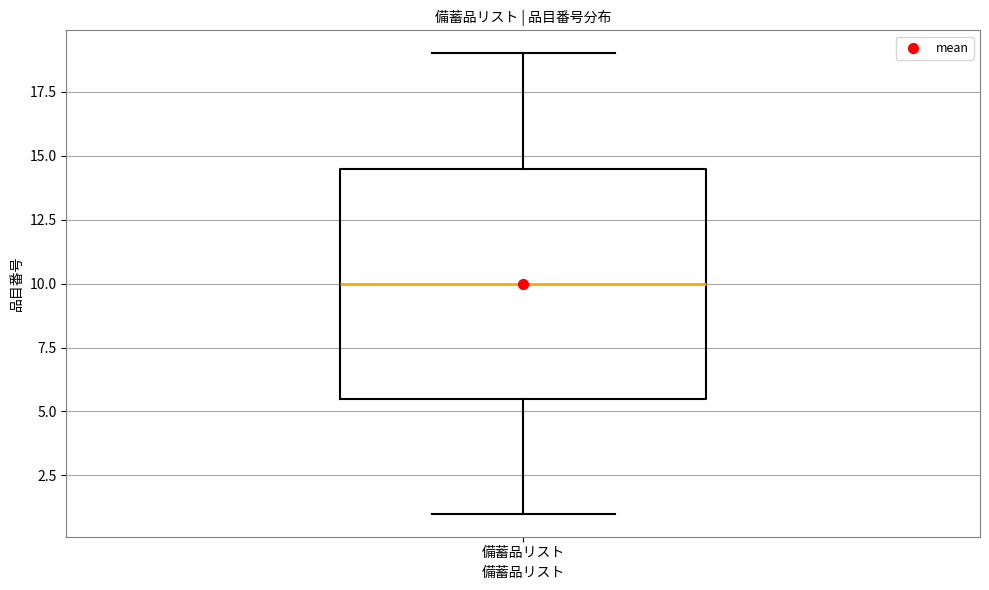

Transcribe this box plot: give where the median line is, the range the box spans, and where the two whiskers end, as read against the y-axis. The values are not printed on the chart, so give them approximately, as read against the axis.

median 10.0, box 5.5 to 14.5, whiskers 1.0 to 19.0